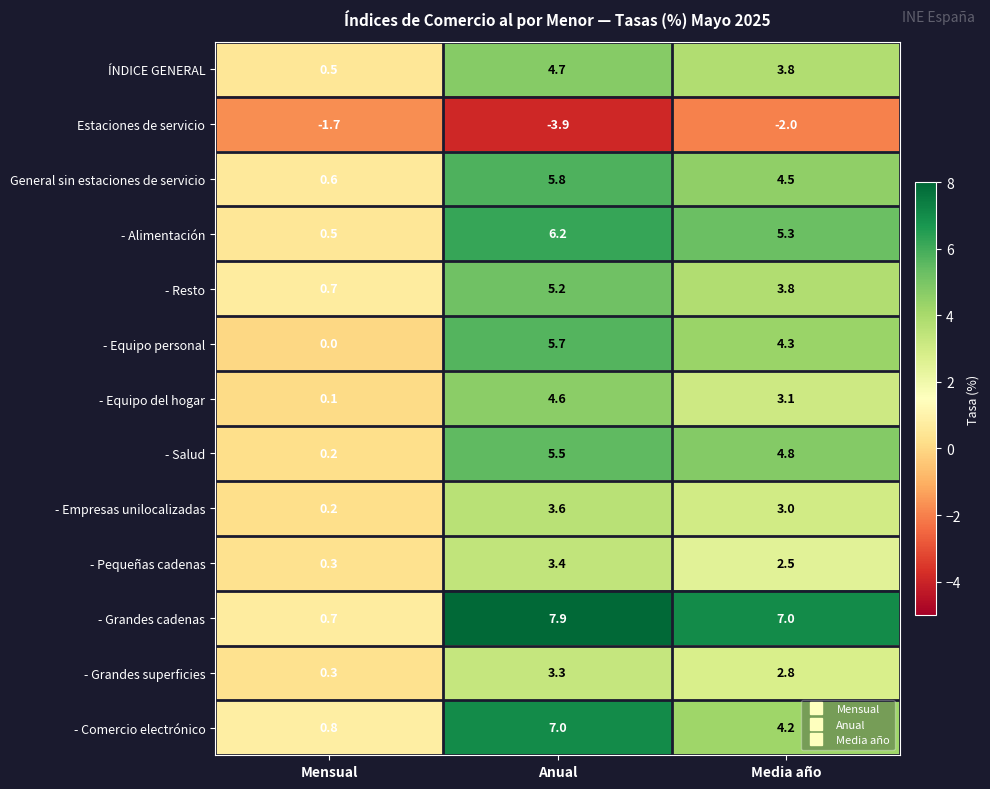

What is the sum of all Estaciones de servicio values?

-7.6